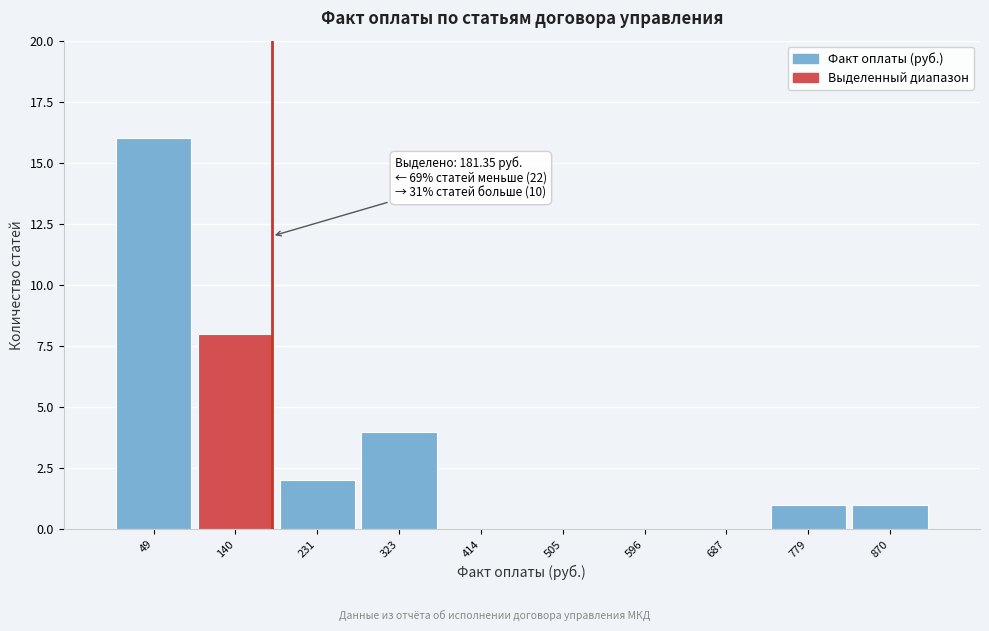

Which range on the x-axis has the tallest bar?

0 to 90